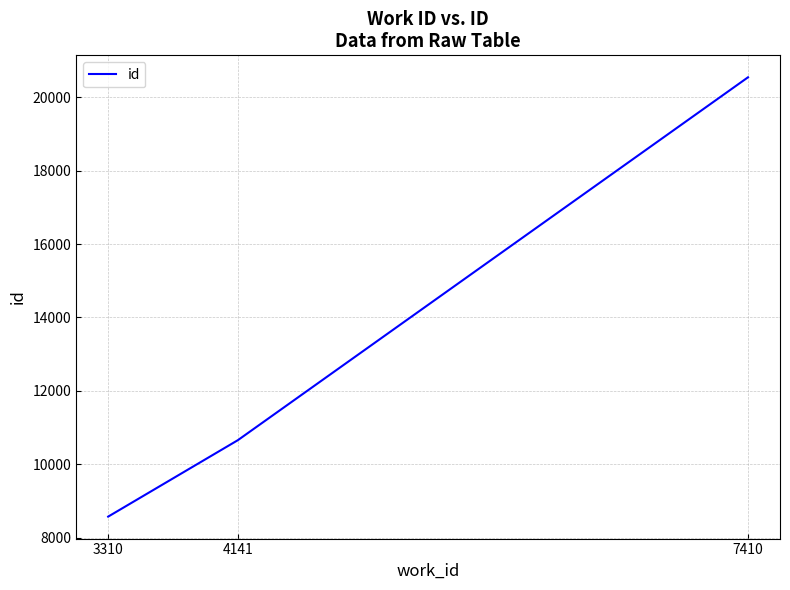

Reading right to left, extract all data points from this chart.

7410=20543	4141=10658	3310=8576